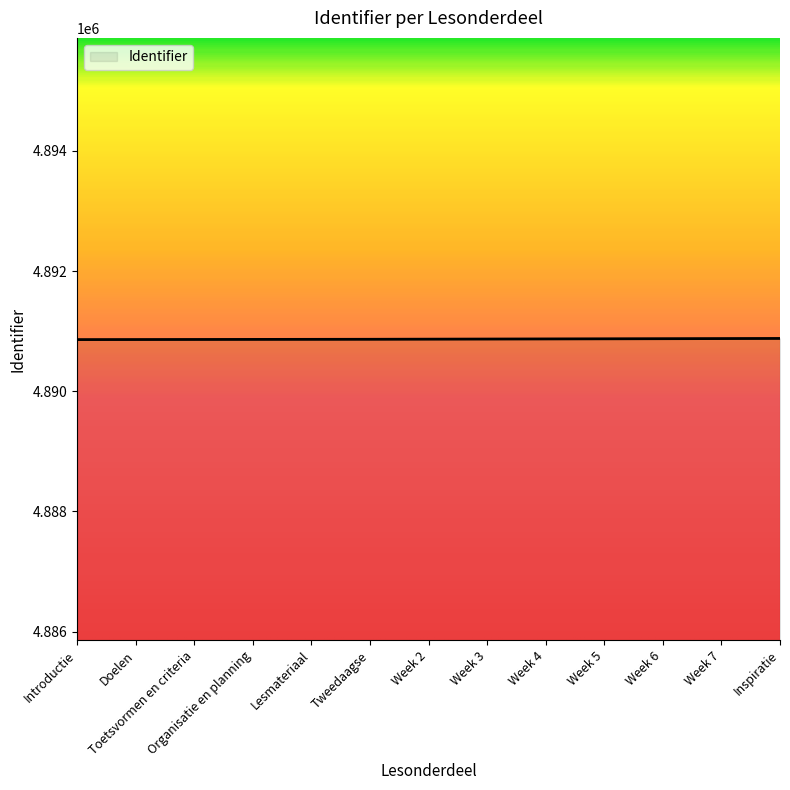

What is the difference between the values at Week 3 and Week 2?

2